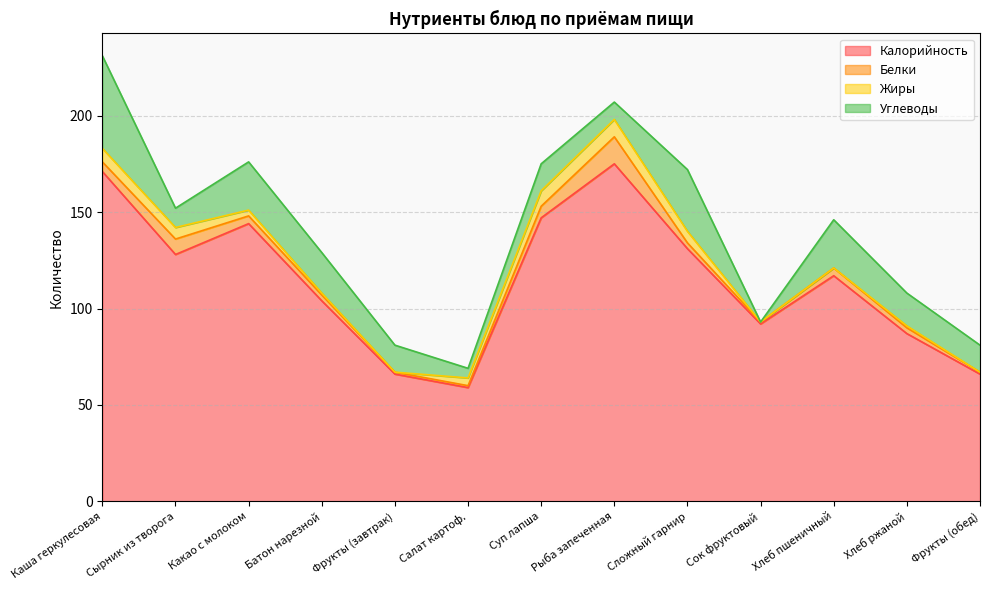

True or false: Калорийность has a value of 59 at Салат картоф..

True